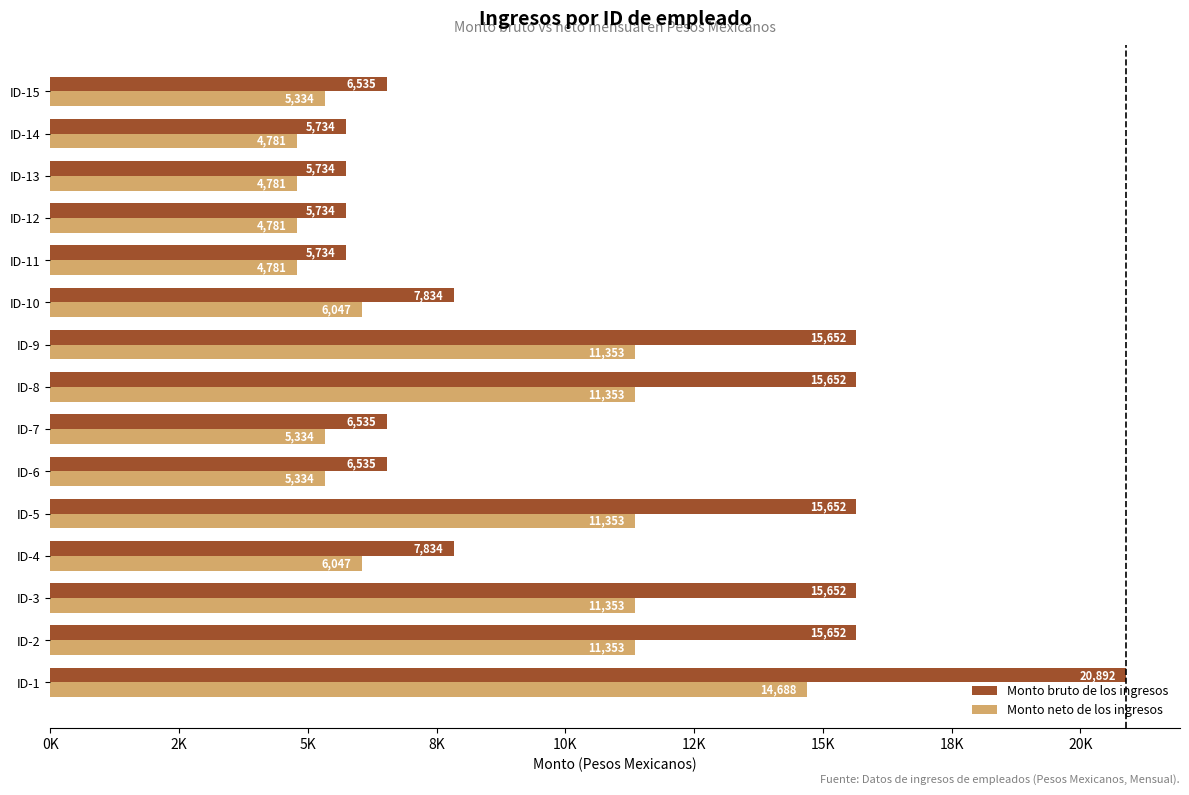

What are all the series names shown in the legend?

Monto bruto de los ingresos, Monto neto de los ingresos